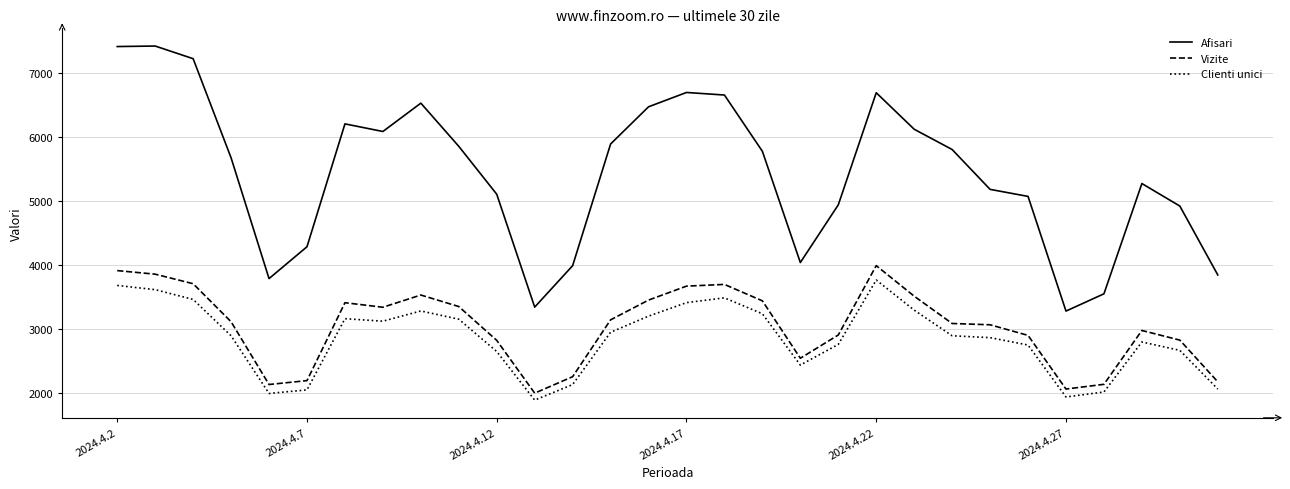

What is the smallest value displayed?

1886